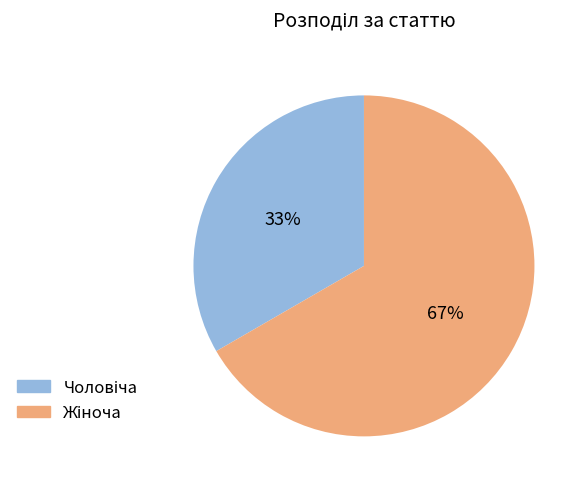

To the nearest percent, what is the average slice percentage?

50%